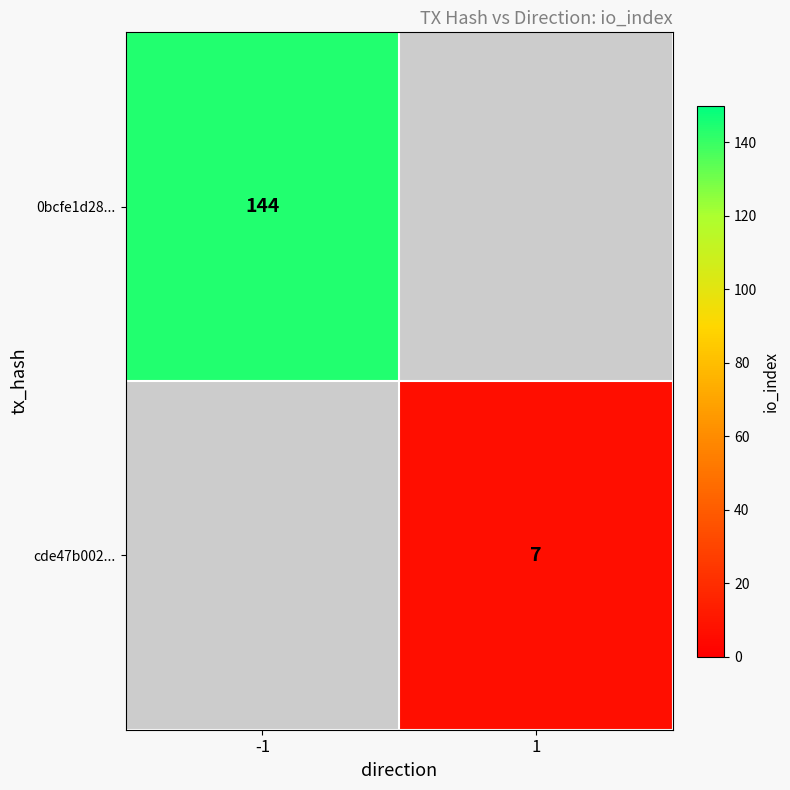

What is the smallest value displayed?

7.0